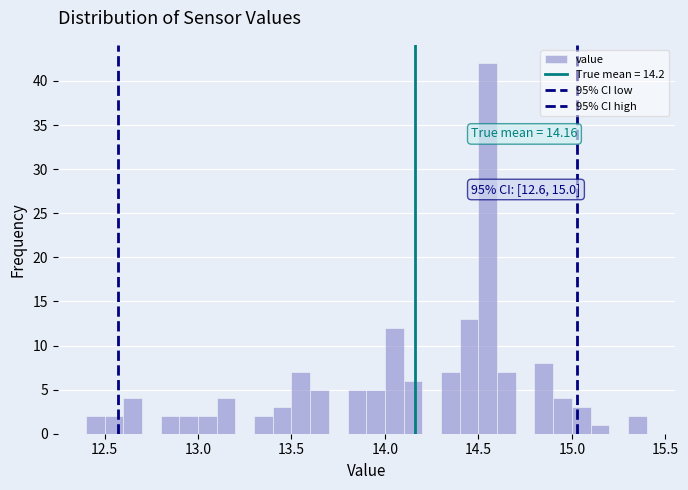

Read against the x-axis, roughly where is the centre of the tallest bar?

14.55